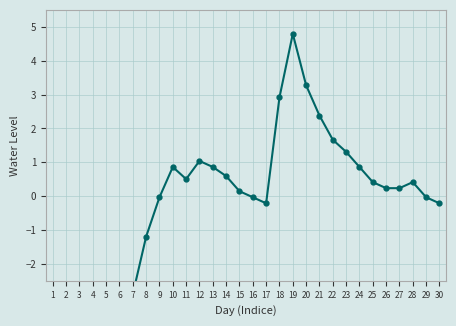

The value at 5 is -5.5. True or false?

False